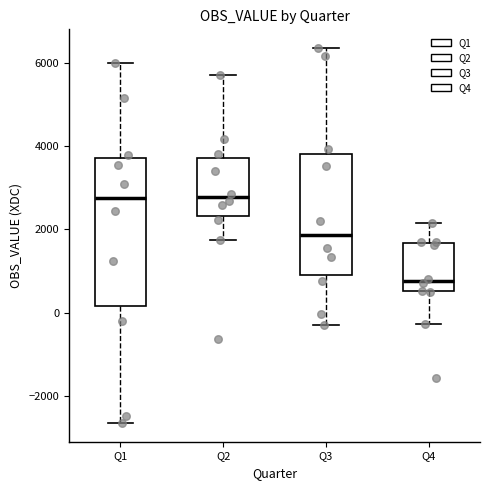

Reading left to right, read every box against the y-axis: the position of its median line, the range the box covers, and the ends of its whiskers. The values are not printed on the chart, so give them approximately, as read against the axis.

Q1: median 2800, box 200 to 3800, whiskers -2600 to 6000
Q2: median 2800, box 2400 to 3600, whiskers 1800 to 5800
Q3: median 1800, box 1000 to 3800, whiskers -400 to 6400
Q4: median 800, box 600 to 1600, whiskers -200 to 2200